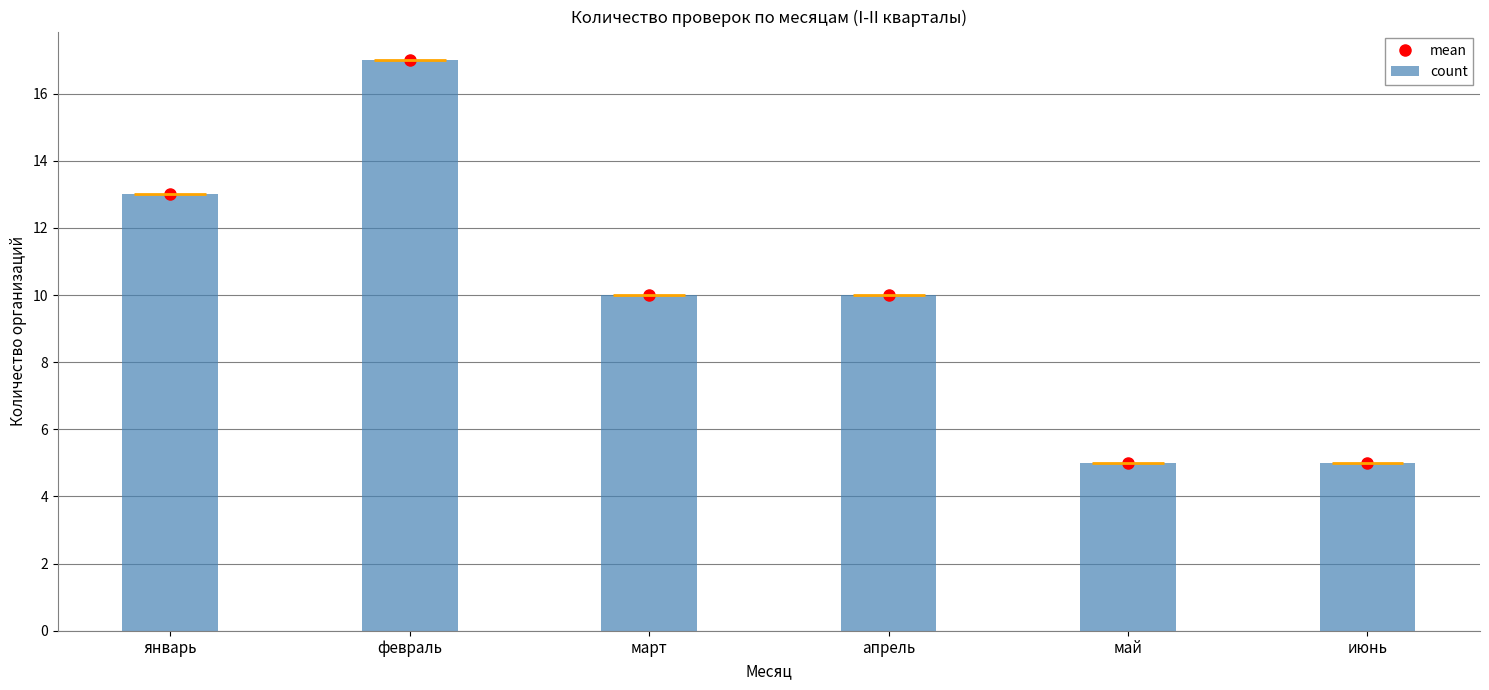

The value of count at январь is 13. True or false?

True